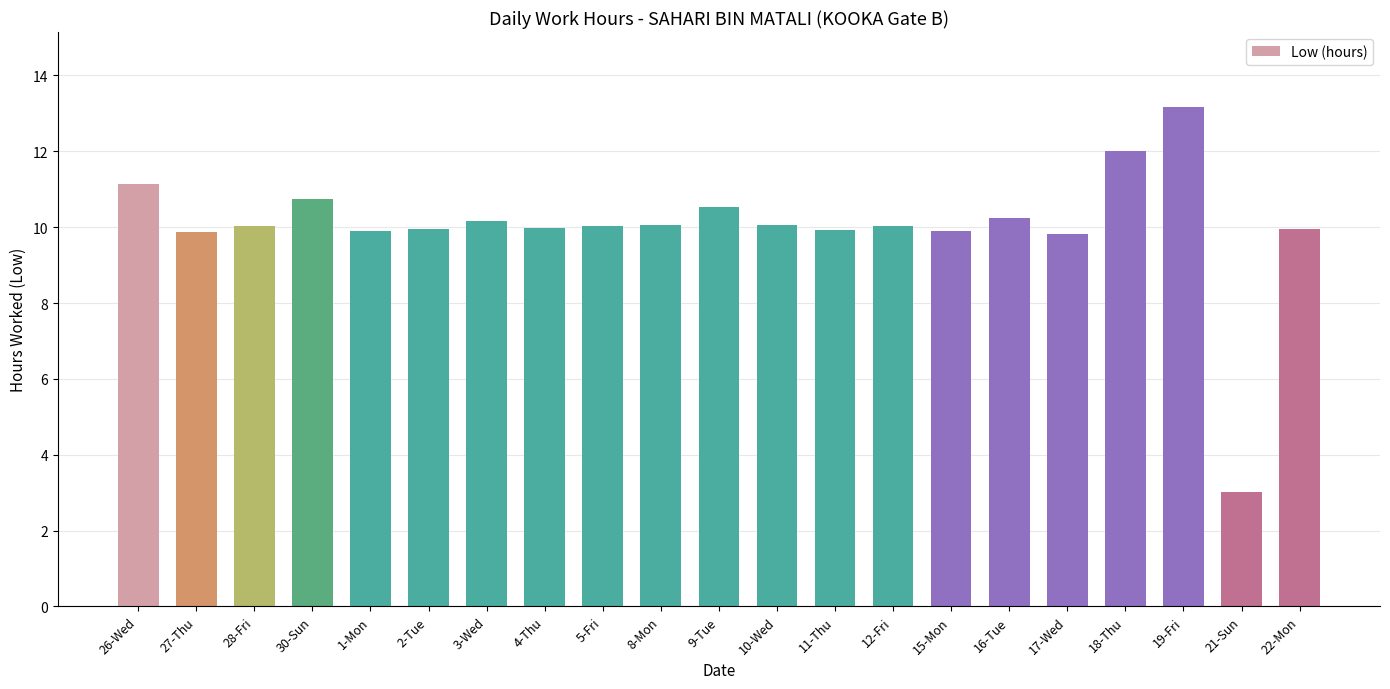

Where does the data first go above 10?

26-Wed